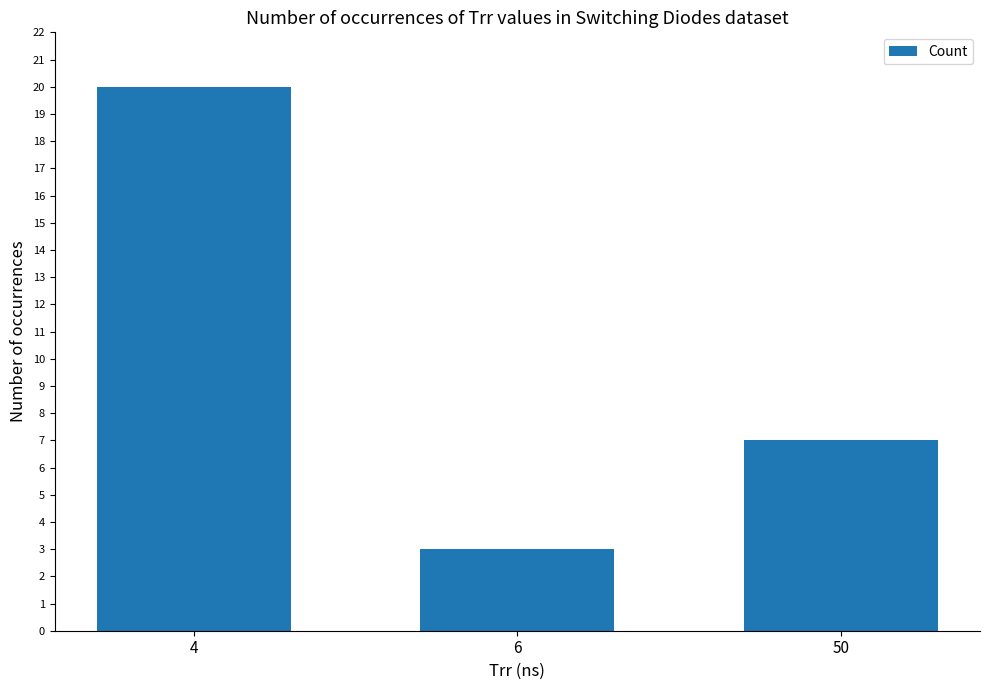

Reading left to right, what are all the values shown in this chart?

4=20	6=3	50=7